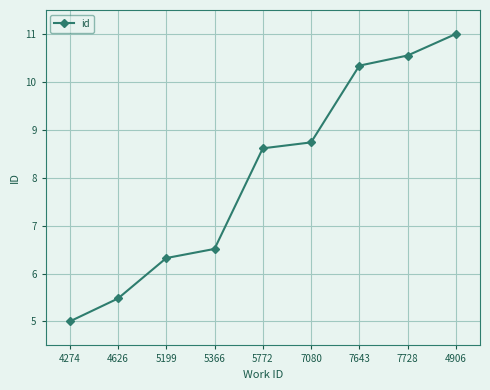

What is the ratio of the value at 5366 to the value at 4274?

1.3